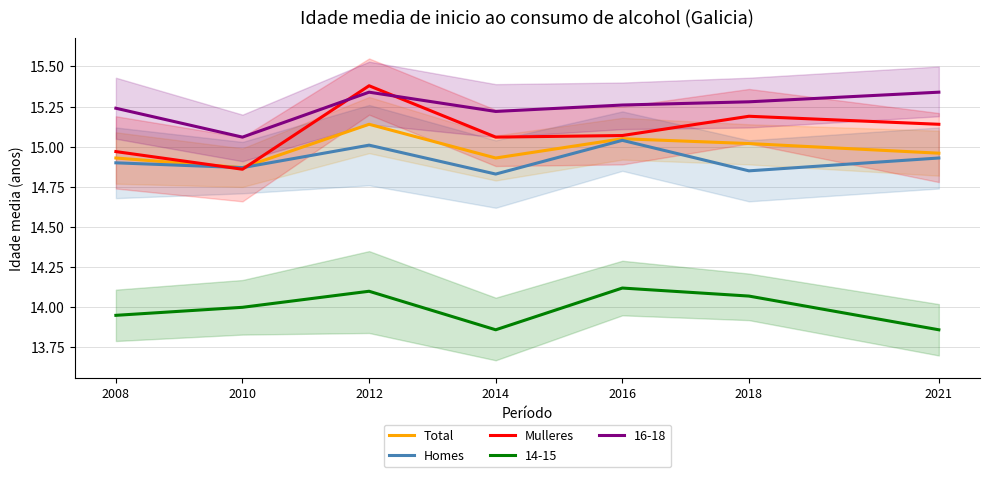

How many lines are shown in the chart?

3